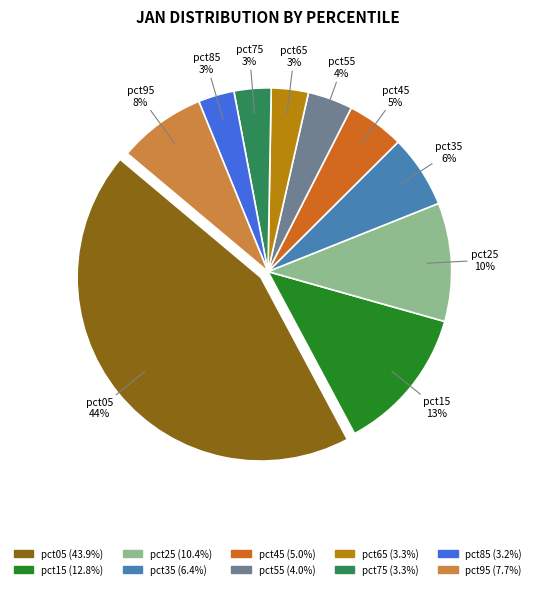

True or false: pct05 accounts for 44% of the total.

True